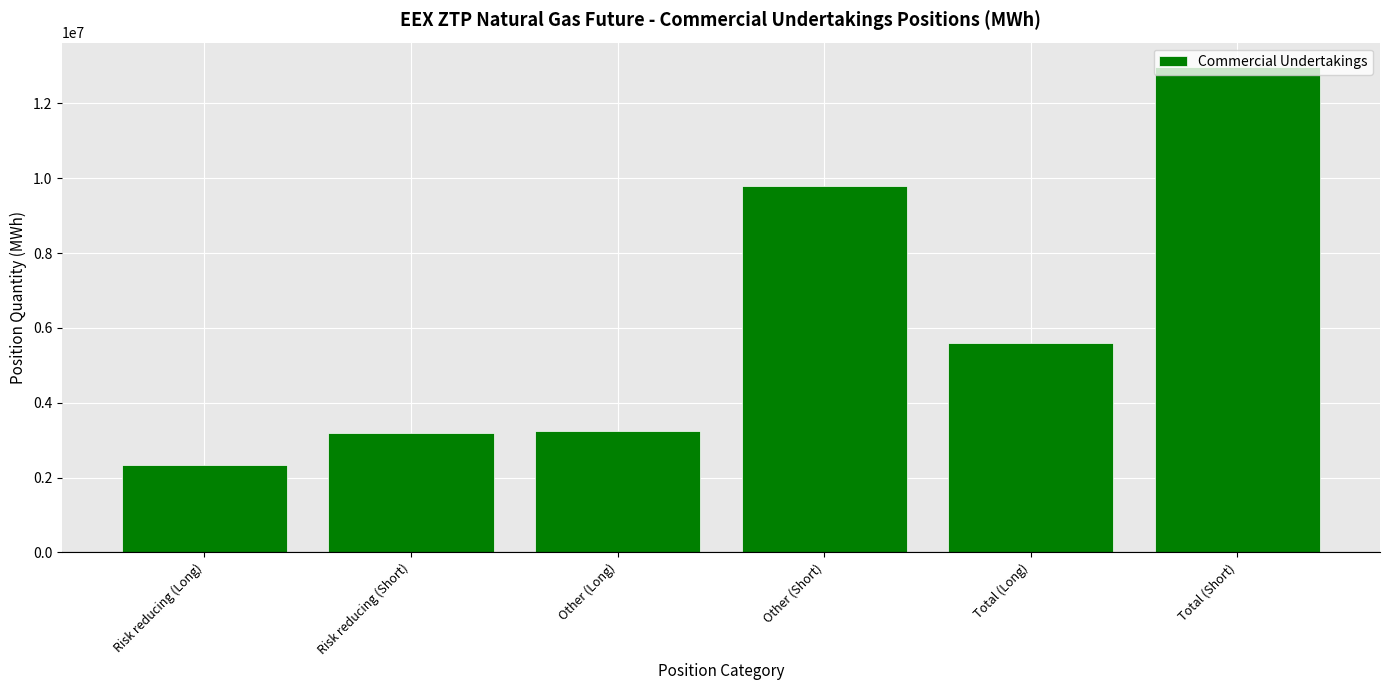

What is the label of the 2nd bar from the left?

Risk reducing (Short)